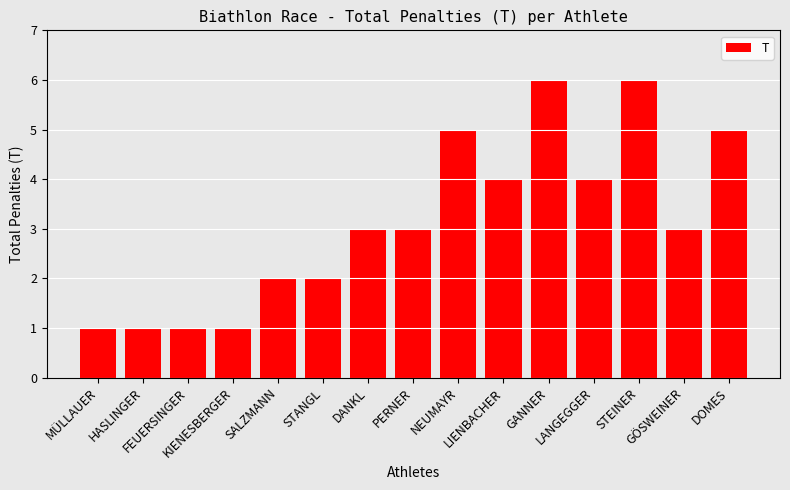

How many distinct data groups are displayed?

1